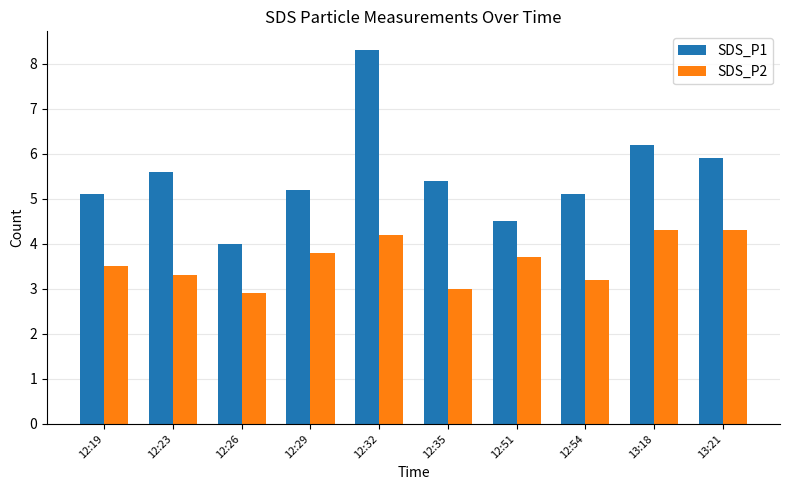

What value does the SDS_P2 series have at 13:18?

4.3